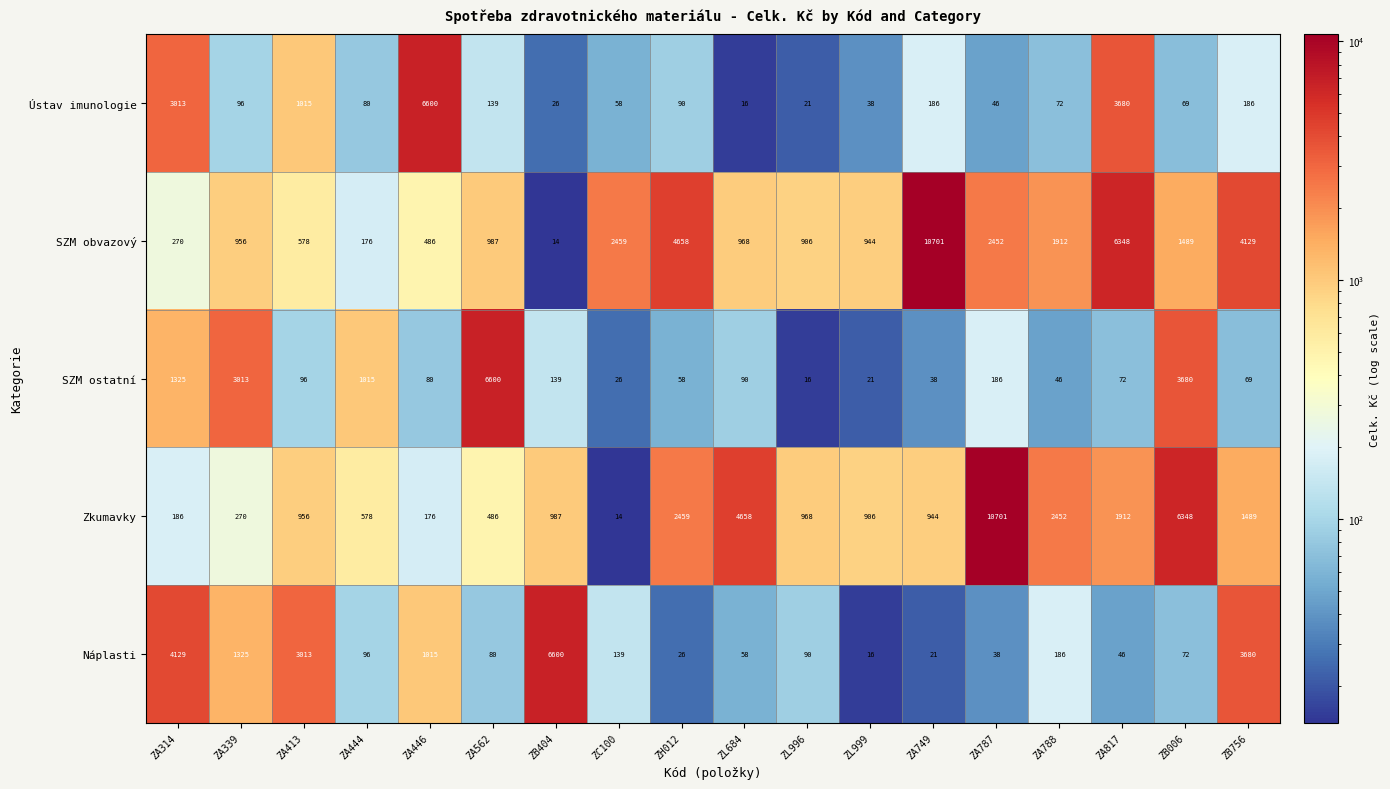

What is the difference between the maximum and minimum values in the Zkumavky series?

10687